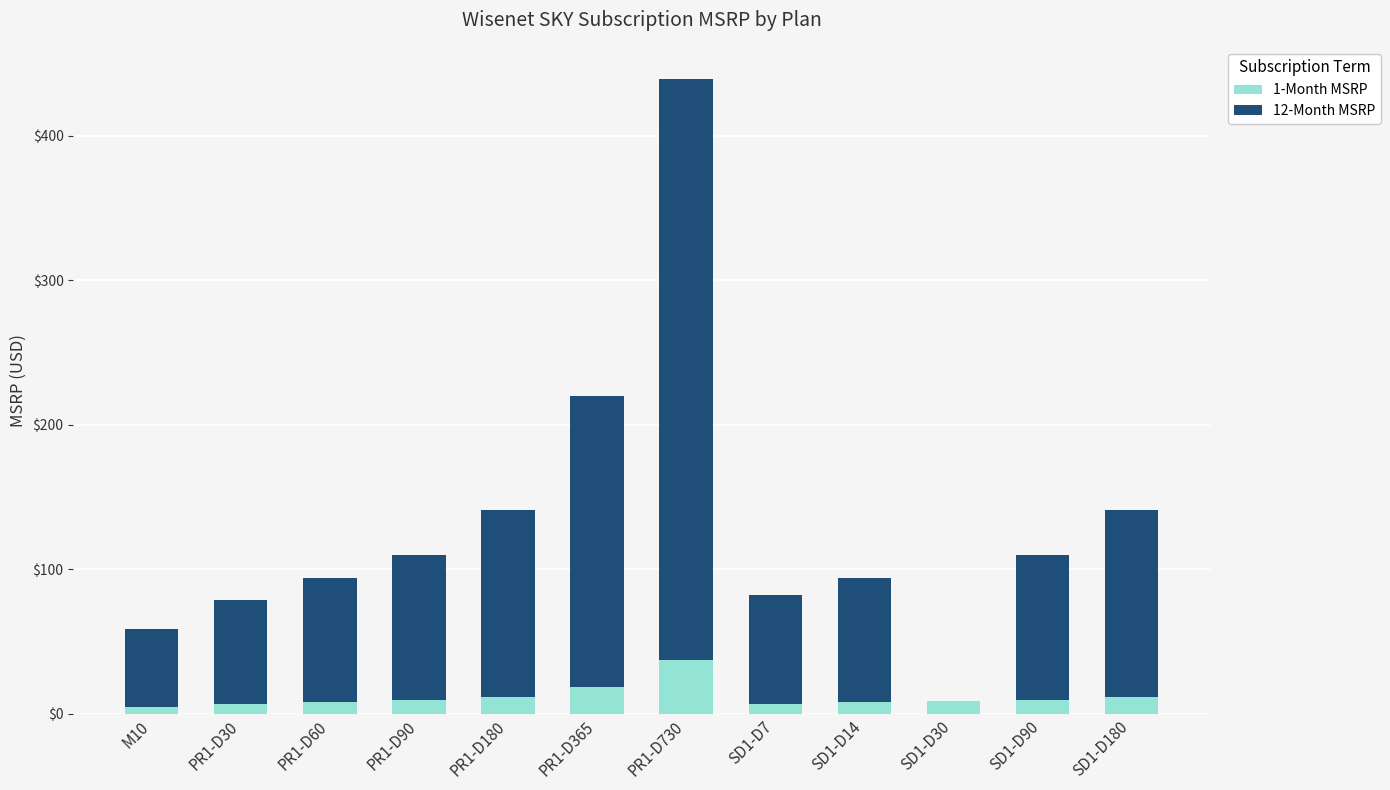

What is the total value across all series at PR1-D365?

219.7